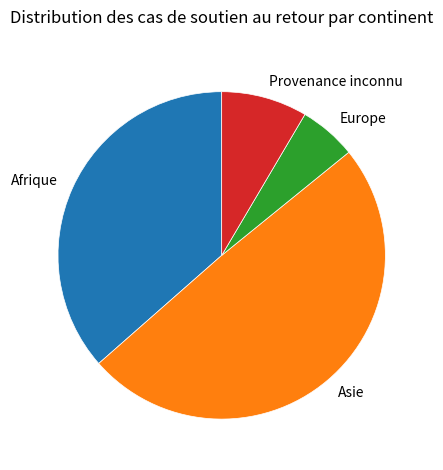

The Provenance inconnu slice represents 8% of the pie. True or false?

True